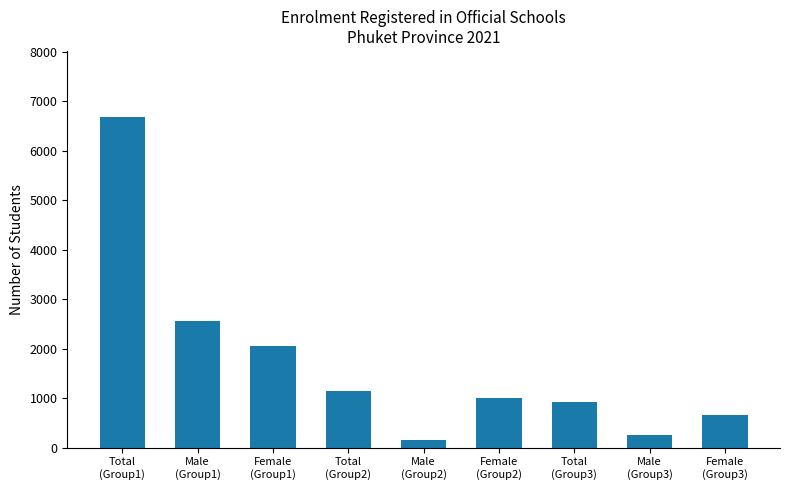

What position from the left is Female
(Group2)?

6